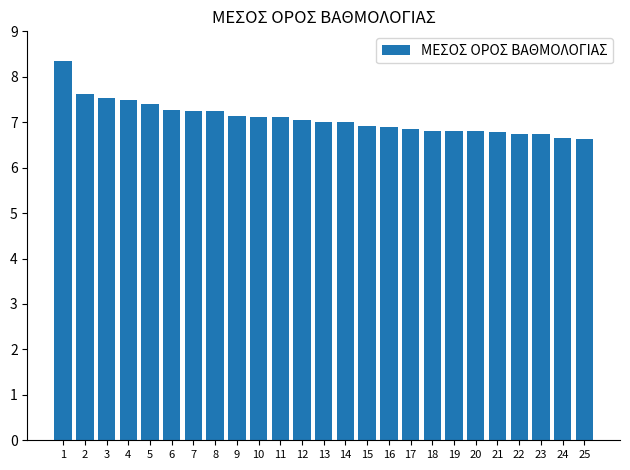

What is the change in value from 2 to 13?

-0.6